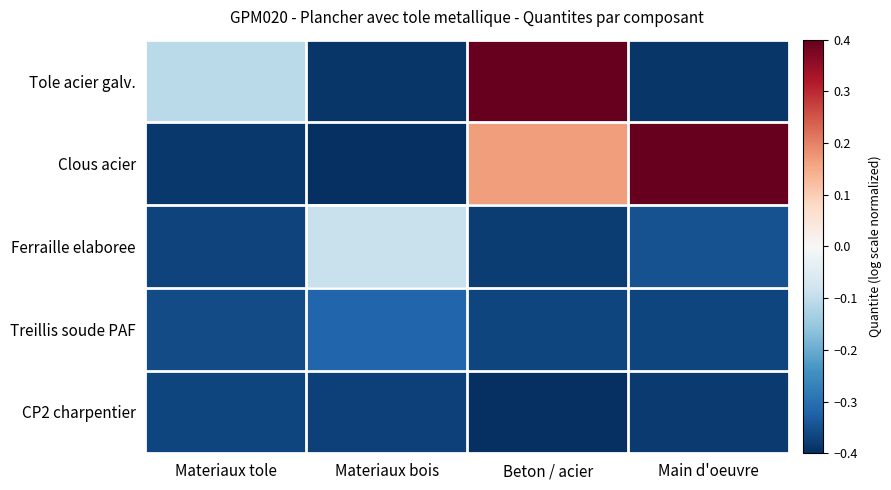

What is the total value across all series at Materiaux tole?

-1.6